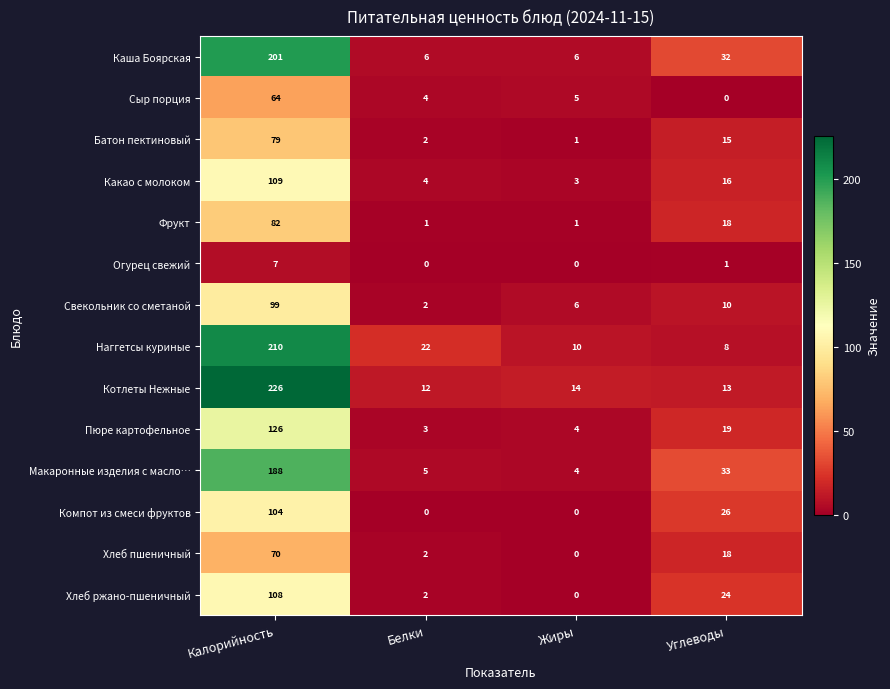

At which category is the sum across all series the highest?

Калорийность